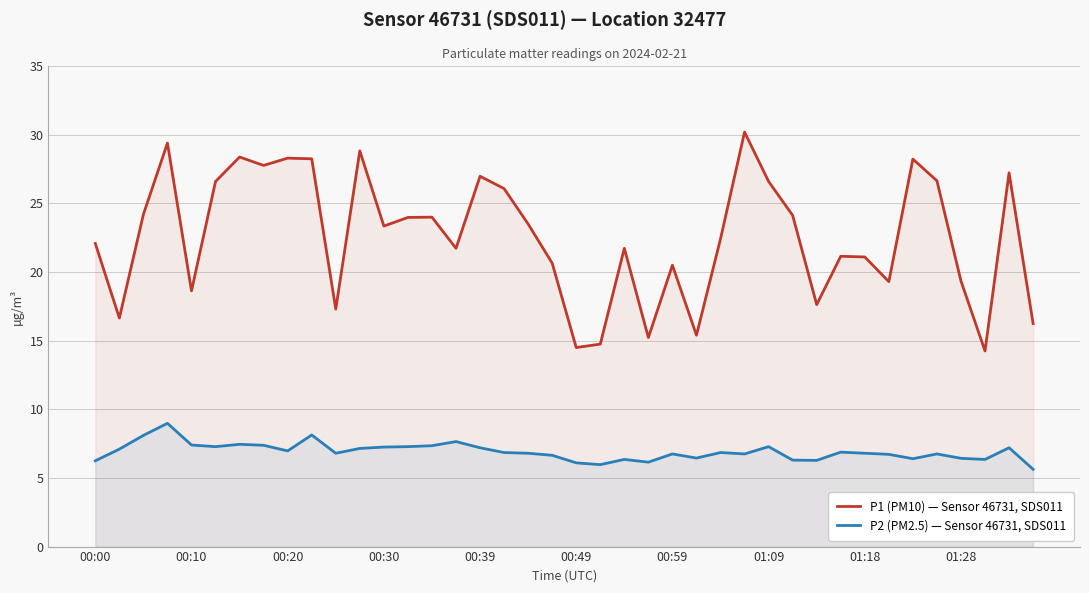

Reading left to right, extract all data points from this chart.

P1 (PM10) — Sensor 46731, SDS011: 22.1	16.6	24.2	29.4	18.6	26.6	28.4	27.8	28.3	28.2	17.3	28.8	23.4	24.0	24.0	21.7	27.0	26.1	23.5	20.6	14.5	14.8	21.7	15.2	20.5	15.4	22.4	30.2	26.6	24.1	17.6	21.1	21.1	19.3	28.2	26.6	19.4	14.2	27.2	16.2
P2 (PM2.5) — Sensor 46731, SDS011: 6.2	7.1	8.1	9.0	7.4	7.3	7.5	7.4	7.0	8.1	6.8	7.2	7.2	7.3	7.3	7.7	7.2	6.8	6.8	6.7	6.1	6.0	6.3	6.2	6.8	6.5	6.8	6.8	7.3	6.3	6.3	6.9	6.8	6.7	6.4	6.8	6.4	6.3	7.2	5.6